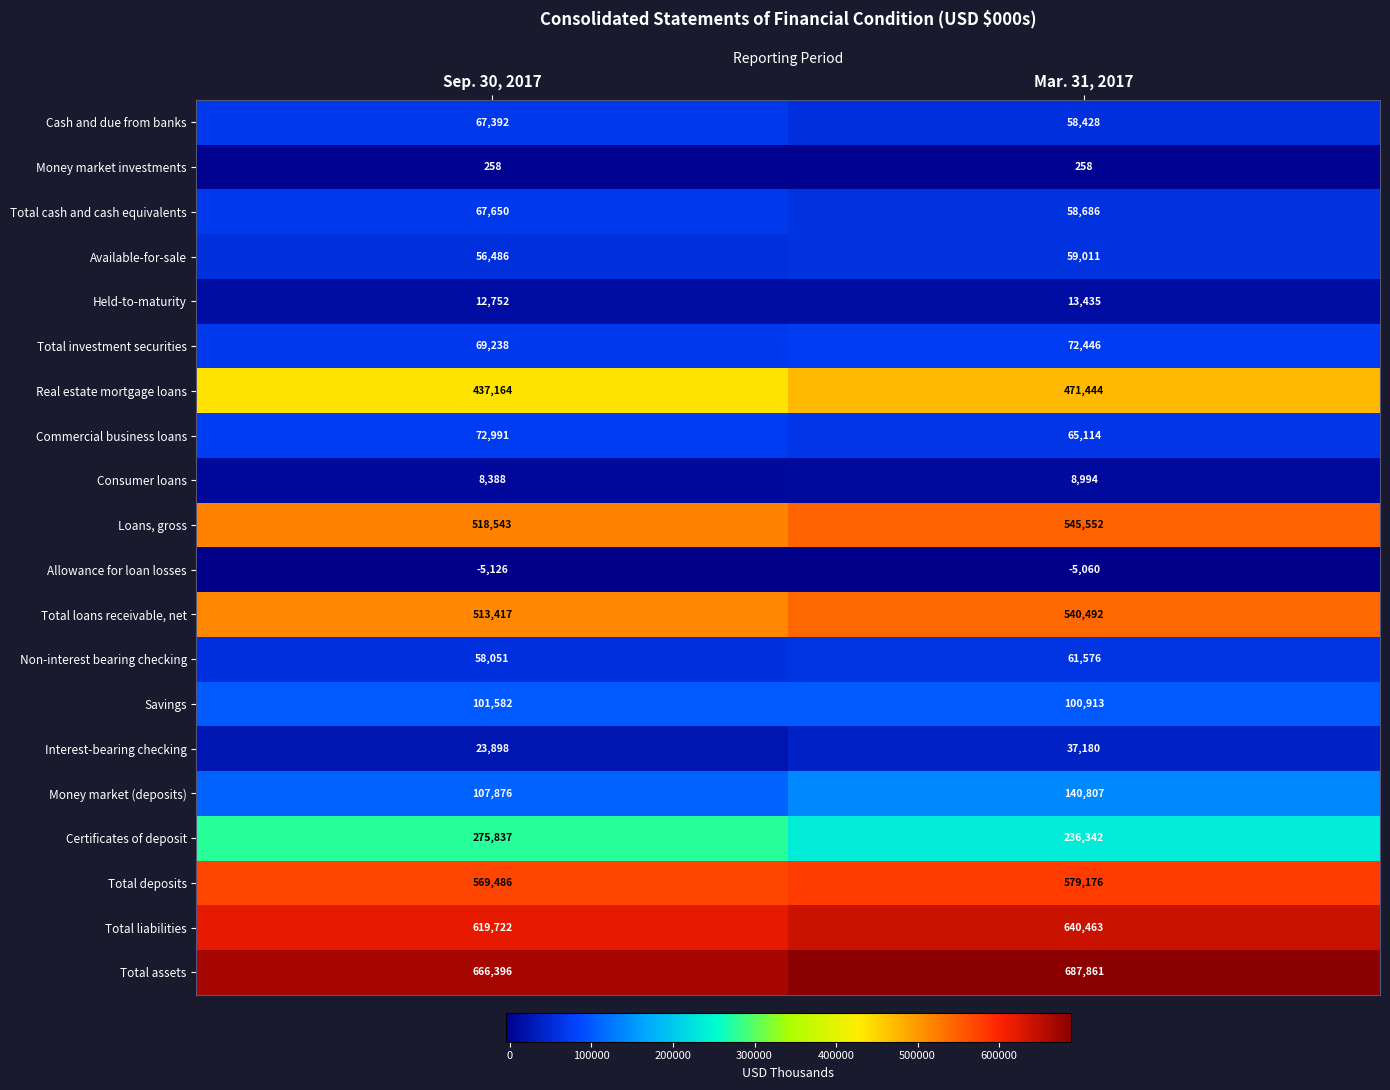

What is the sum of all Real estate mortgage loans values?

908608